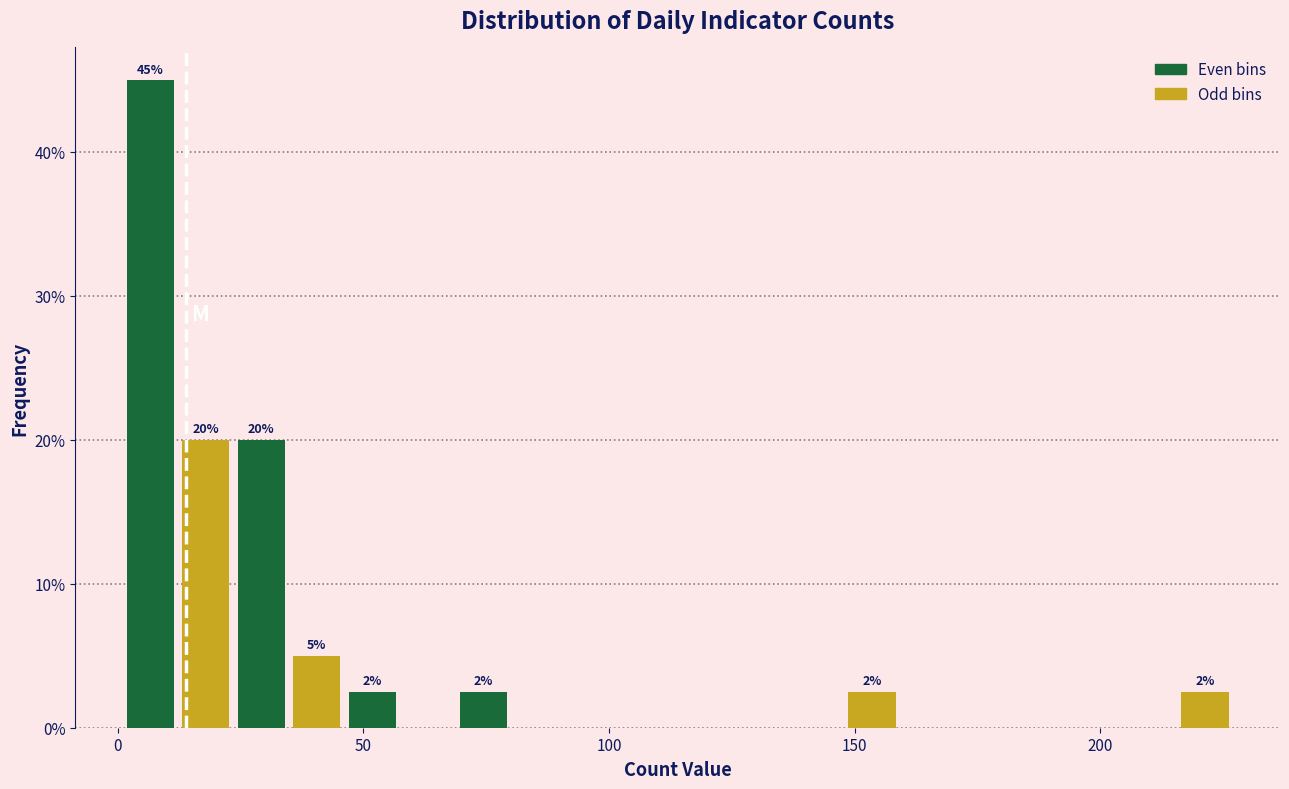

Read against the x-axis, roughly where is the centre of the tallest bar?

5